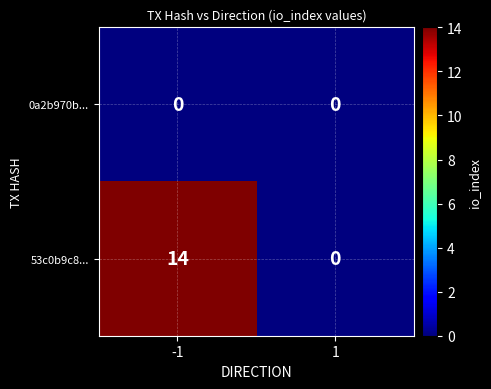

How many positive values does the 53c0b9c8... series have?

1